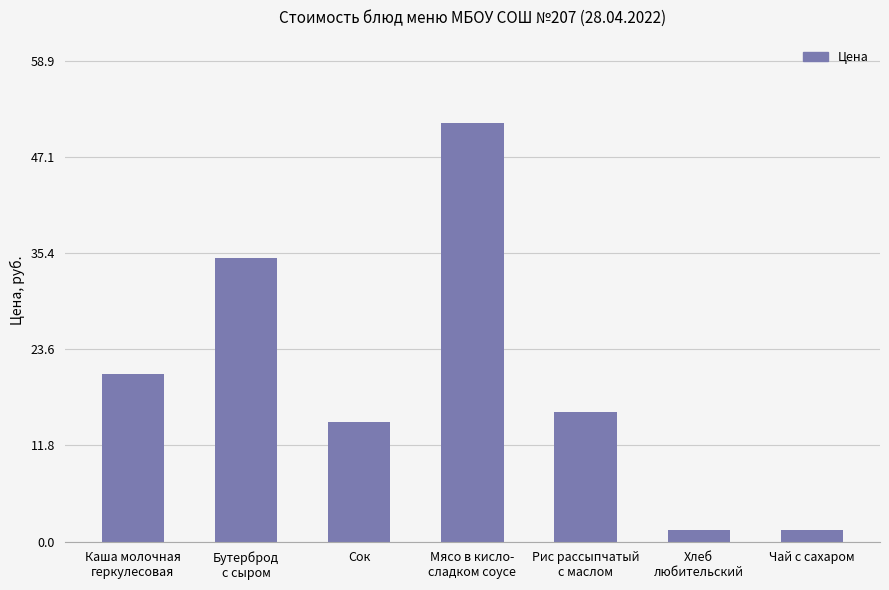

Read the value at Каша молочная
геркулесовая.

20.6